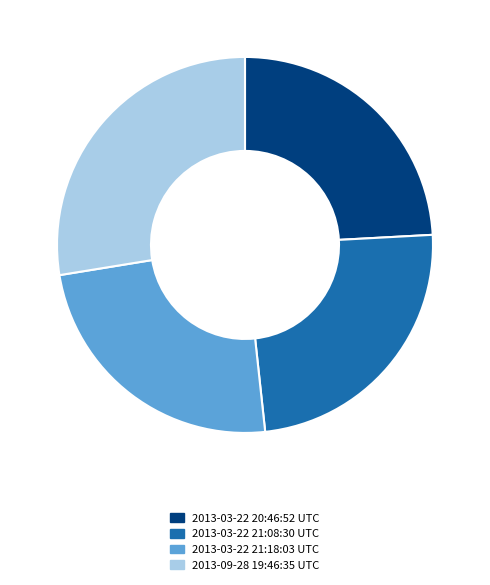

Is 2013-03-22 21:08:30 UTC the majority of the pie?

No